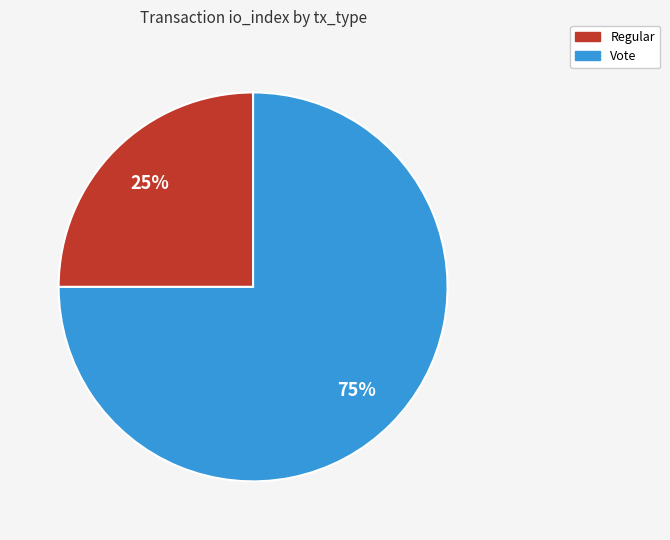

Does Regular account for over 50% of the chart?

No